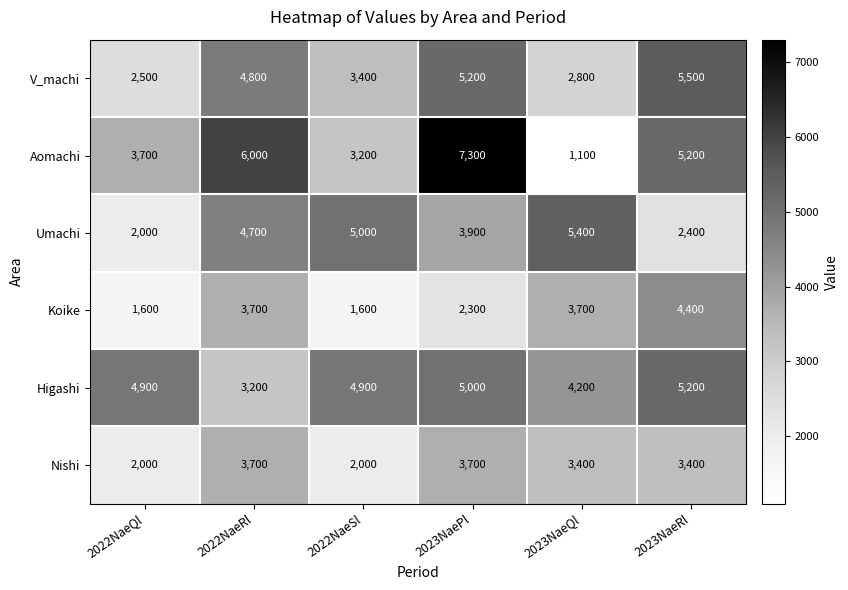

Rank the series at 2023NaeQl from highest to lowest value.

Umachi, Higashi, Koike, Nishi, V_machi, Aomachi